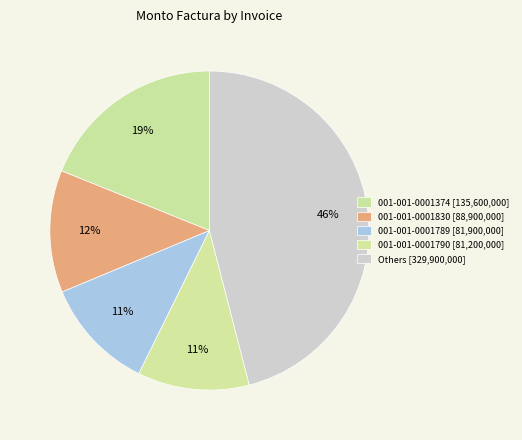

How many segments does this pie chart have?

5